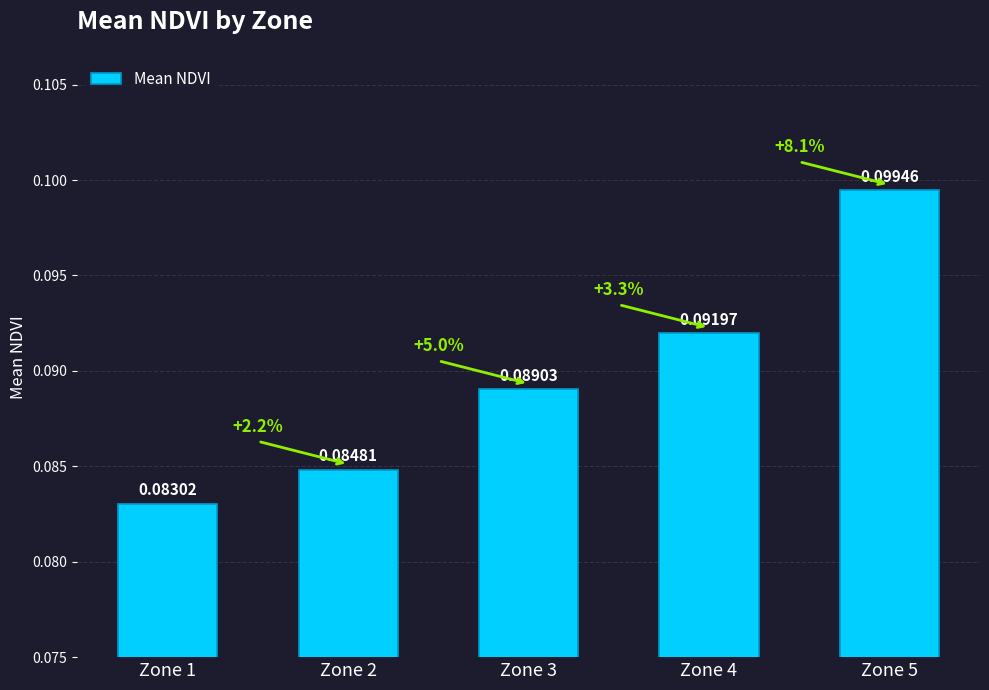

List the labels in order of value, largest first.

Zone 5, Zone 4, Zone 3, Zone 2, Zone 1